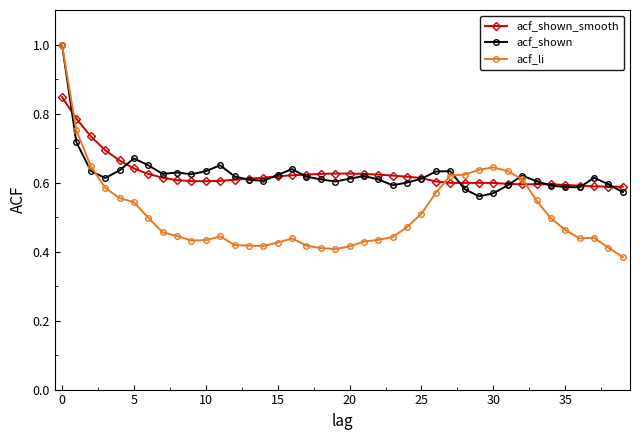

Which series has the largest range (max minus min)?

acf_li